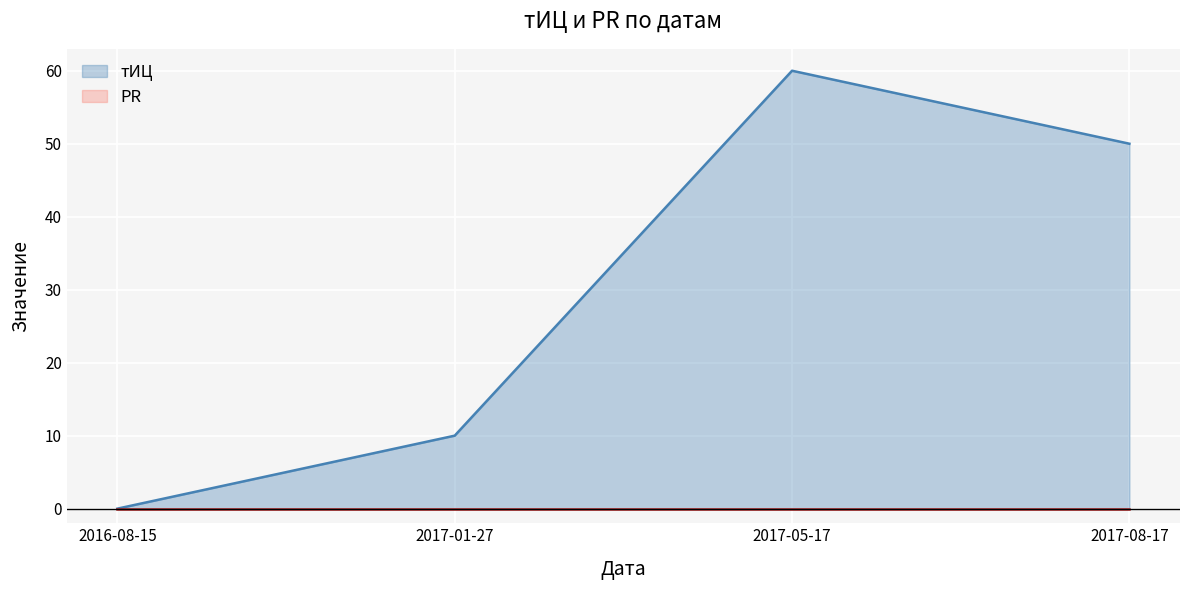

How many lines are shown in the chart?

2